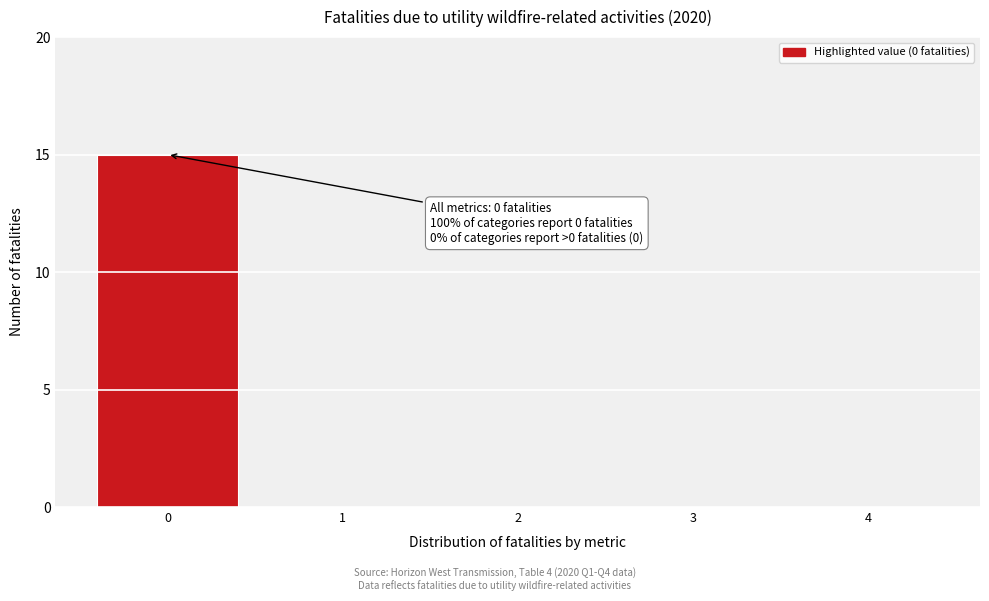

Reading left to right, list all the values displayed in this chart.

0=15	1=0	2=0	3=0	4=0